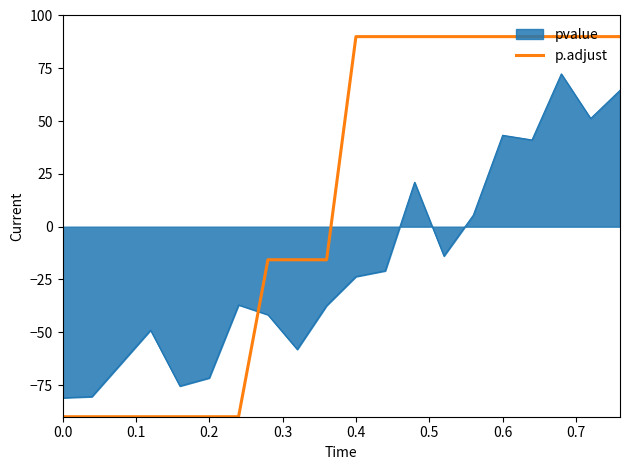

Which series has the widest spread of values?

p.adjust